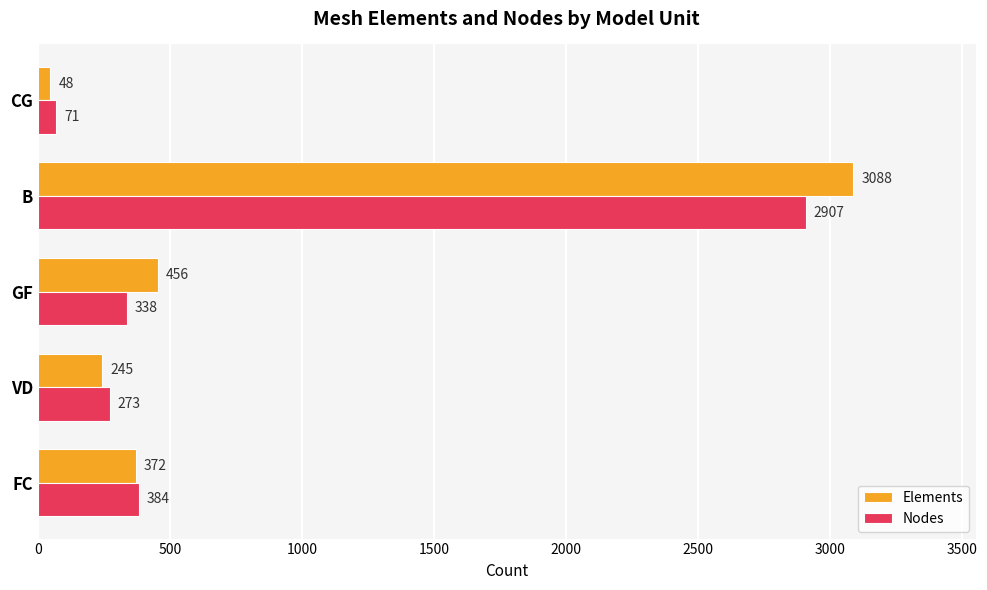

The value of Nodes at FC is 384. True or false?

True